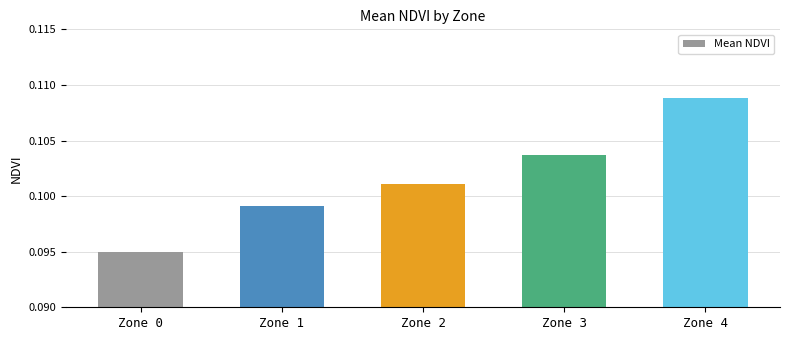

Where is the data nearest to the value 0?

Zone 0